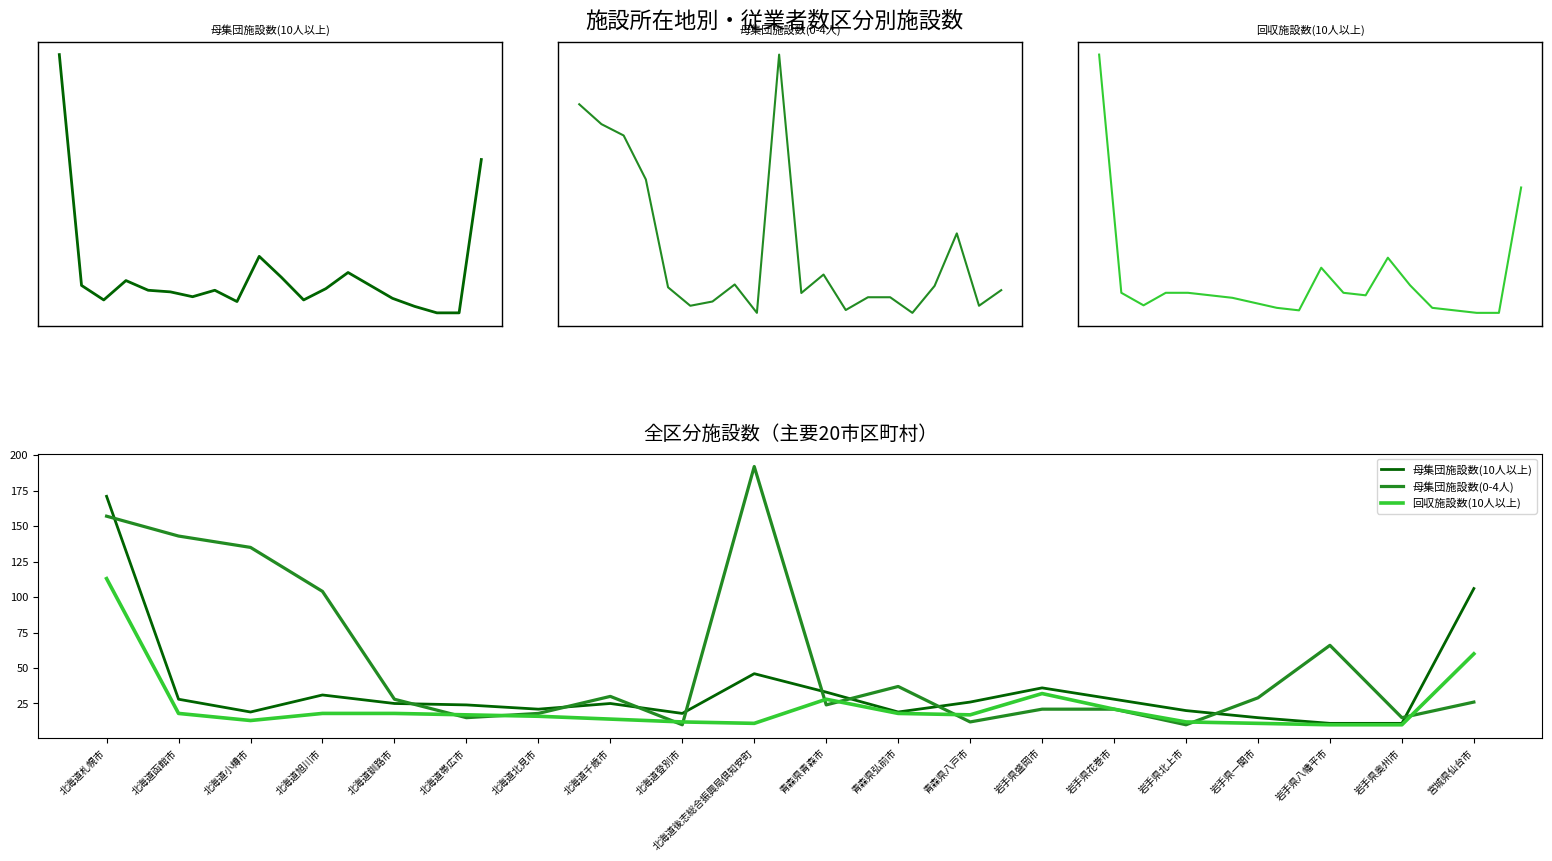

The 回収施設数(10人以上) series shows 13 at 青森県青森市. True or false?

False